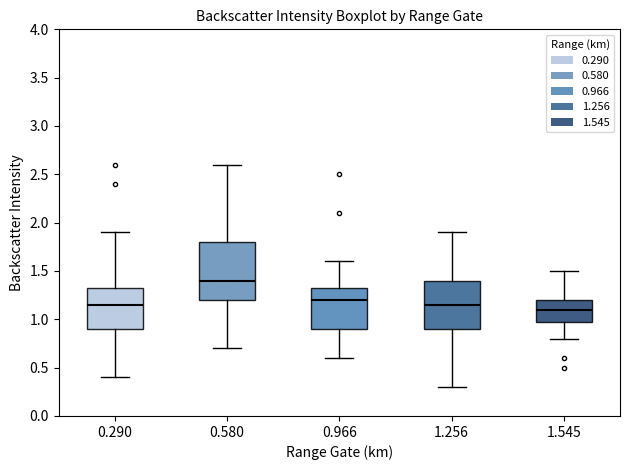

Which box's median line is the highest?

0.580